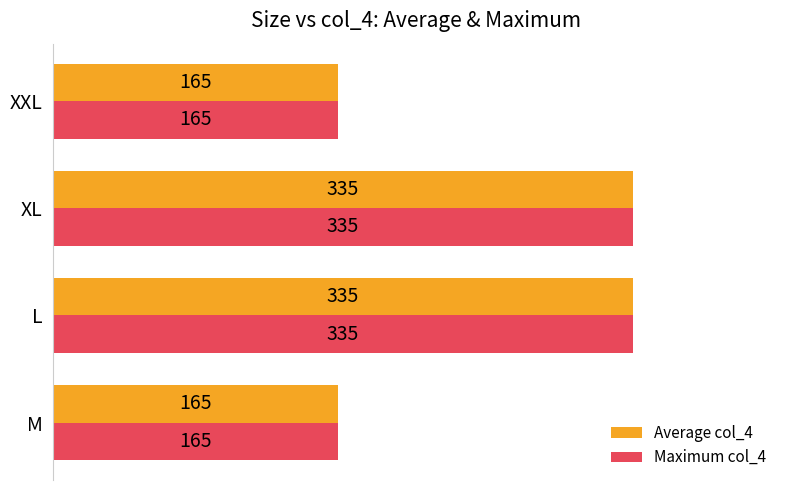

Is it true that Maximum col_4 equals 41 at XXL?

False